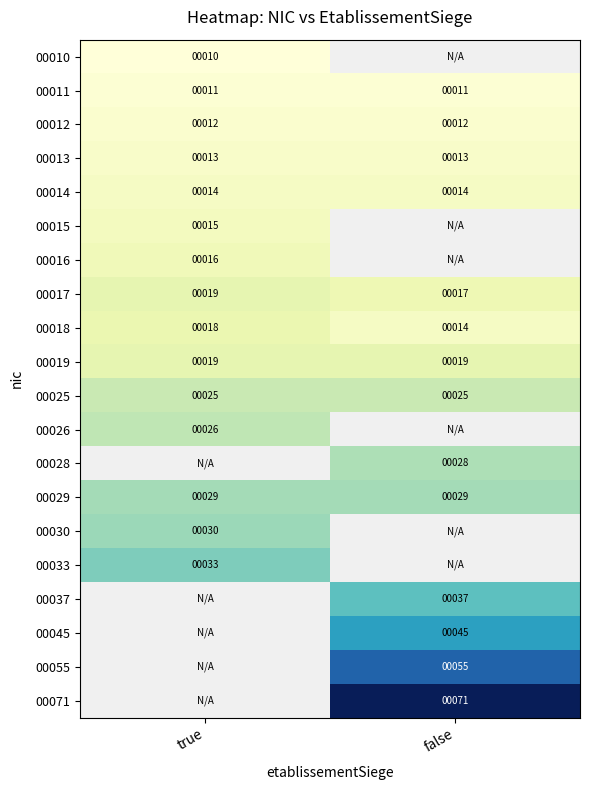

At how many categories does at least one series exceed 67?

1